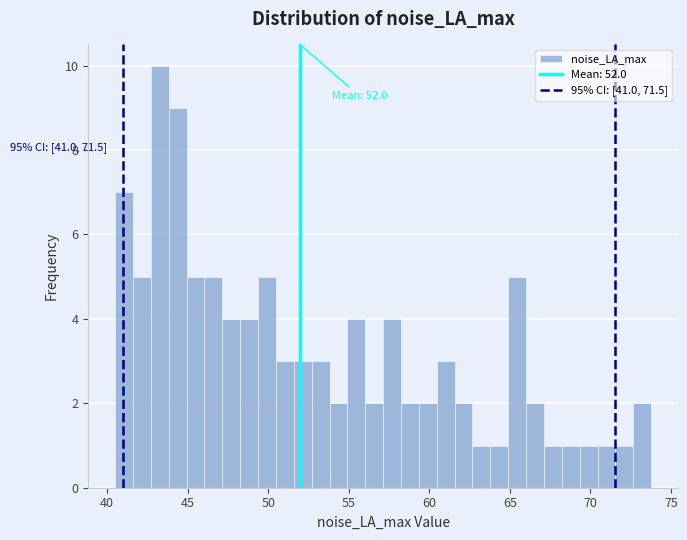

Read against the x-axis, roughly where is the centre of the tallest bar?

43.5